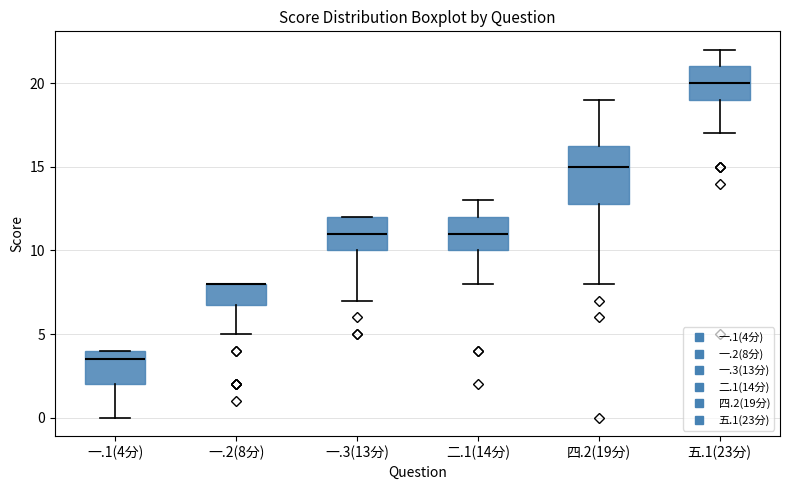

Reading left to right, transcribe this box plot: for each box, give where its median line is, the range the box spans, and where its two whiskers end, as read against the y-axis. The values are not printed on the chart, so give them approximately, as read against the axis.

一.1(4分): median 3.5, box 2.0 to 4.0, whiskers 0.0 to 4.0
一.2(8分): median 8.0 (drawn on the box's upper edge), box 7.0 to 8.0, whiskers 5.0 to 8.0
一.3(13分): median 11.0, box 10.0 to 12.0, whiskers 7.0 to 12.0
二.1(14分): median 11.0, box 10.0 to 12.0, whiskers 8.0 to 13.0
四.2(19分): median 15.0, box 13.0 to 16.5, whiskers 8.0 to 19.0
五.1(23分): median 20.0, box 19.0 to 21.0, whiskers 17.0 to 22.0